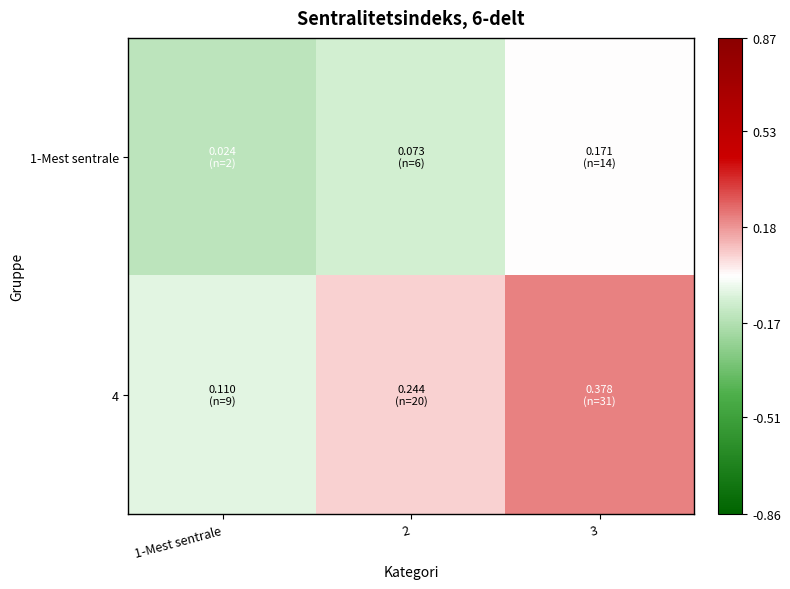

Between 1-Mest sentrale and 2, which is larger?

2